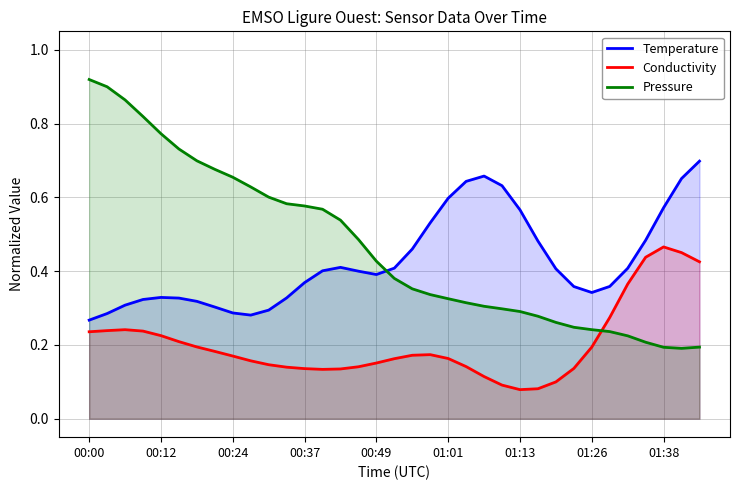

True or false: Temperature and Conductivity intersect in this chart.

False